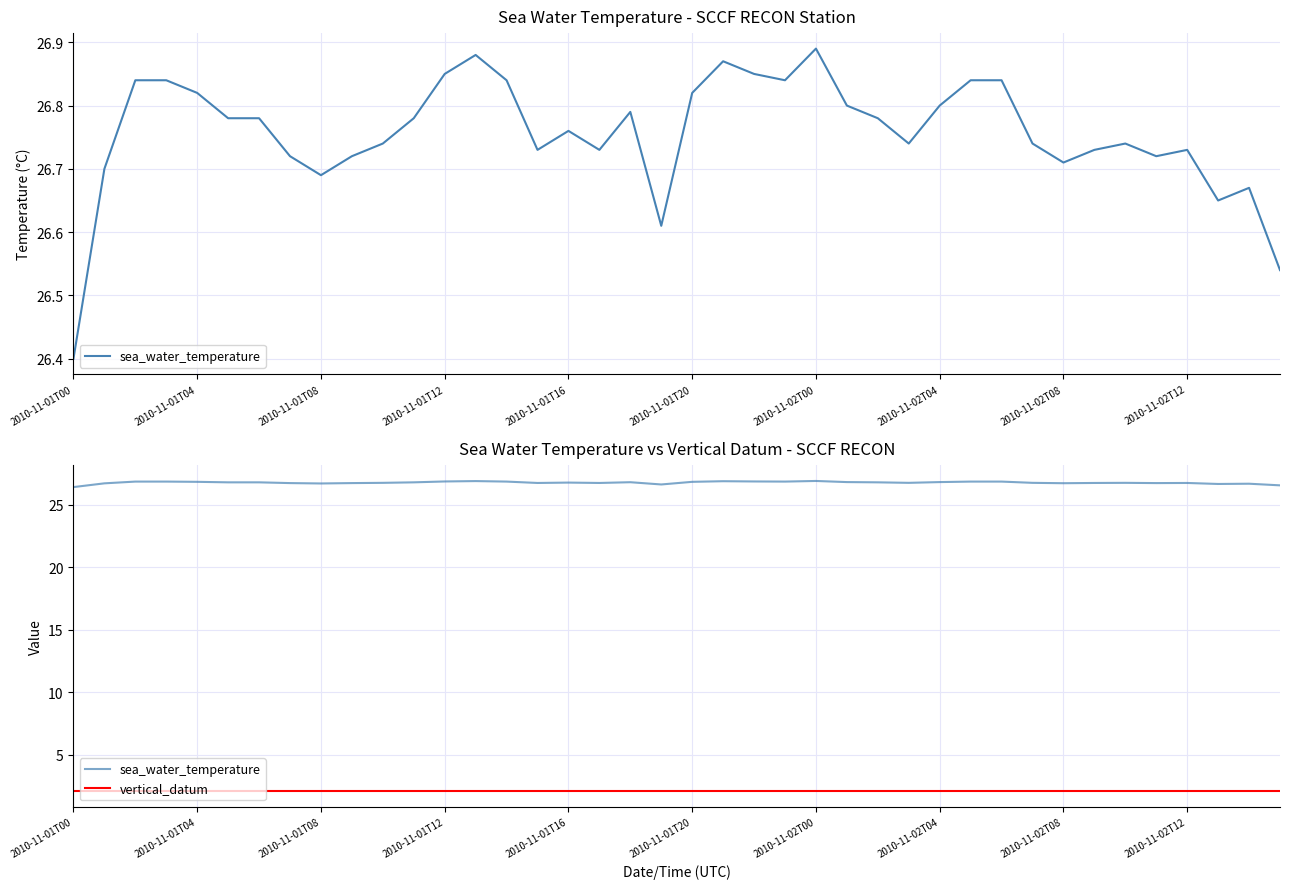

At how many categories does at least one series exceed 24?

40